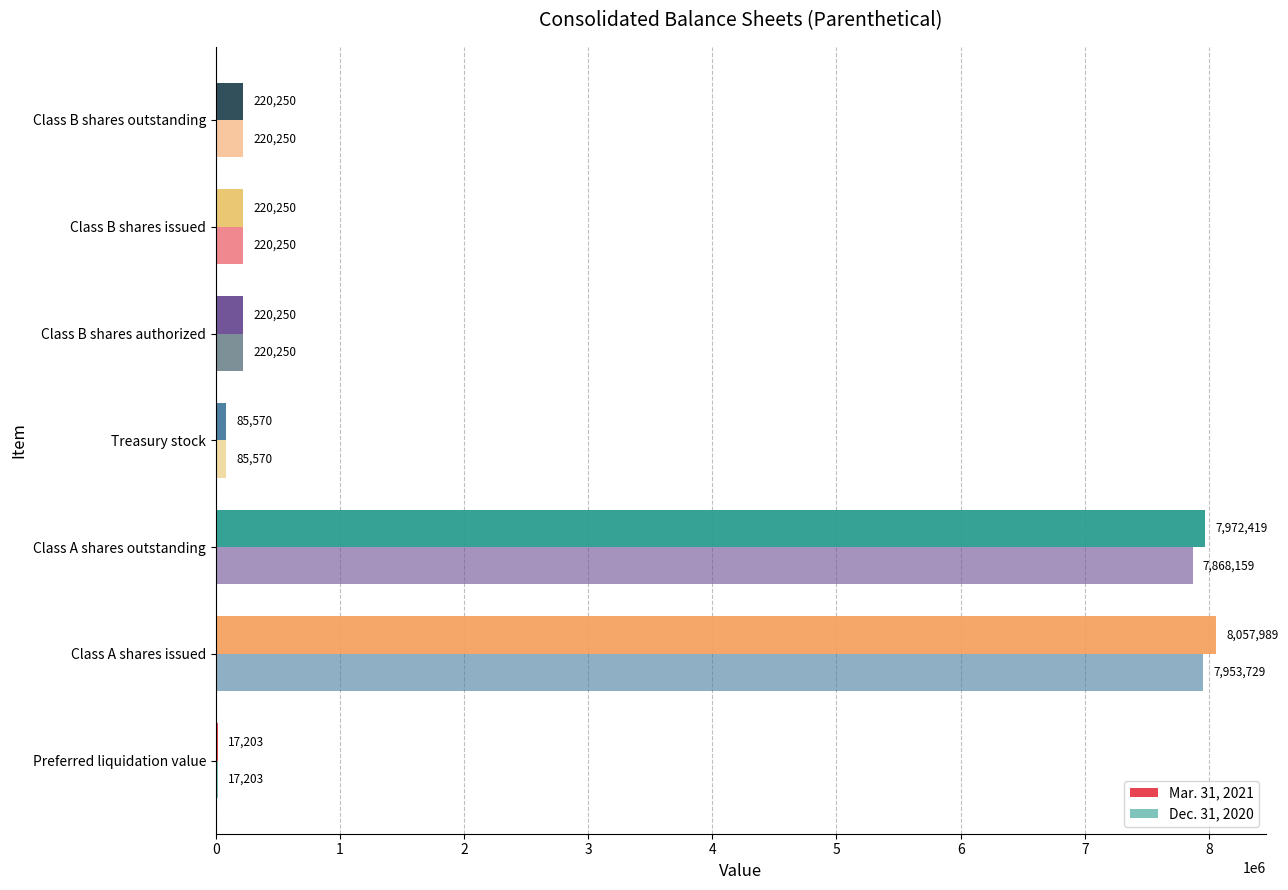

What is the average value of the Mar. 31, 2021 series?

2399133